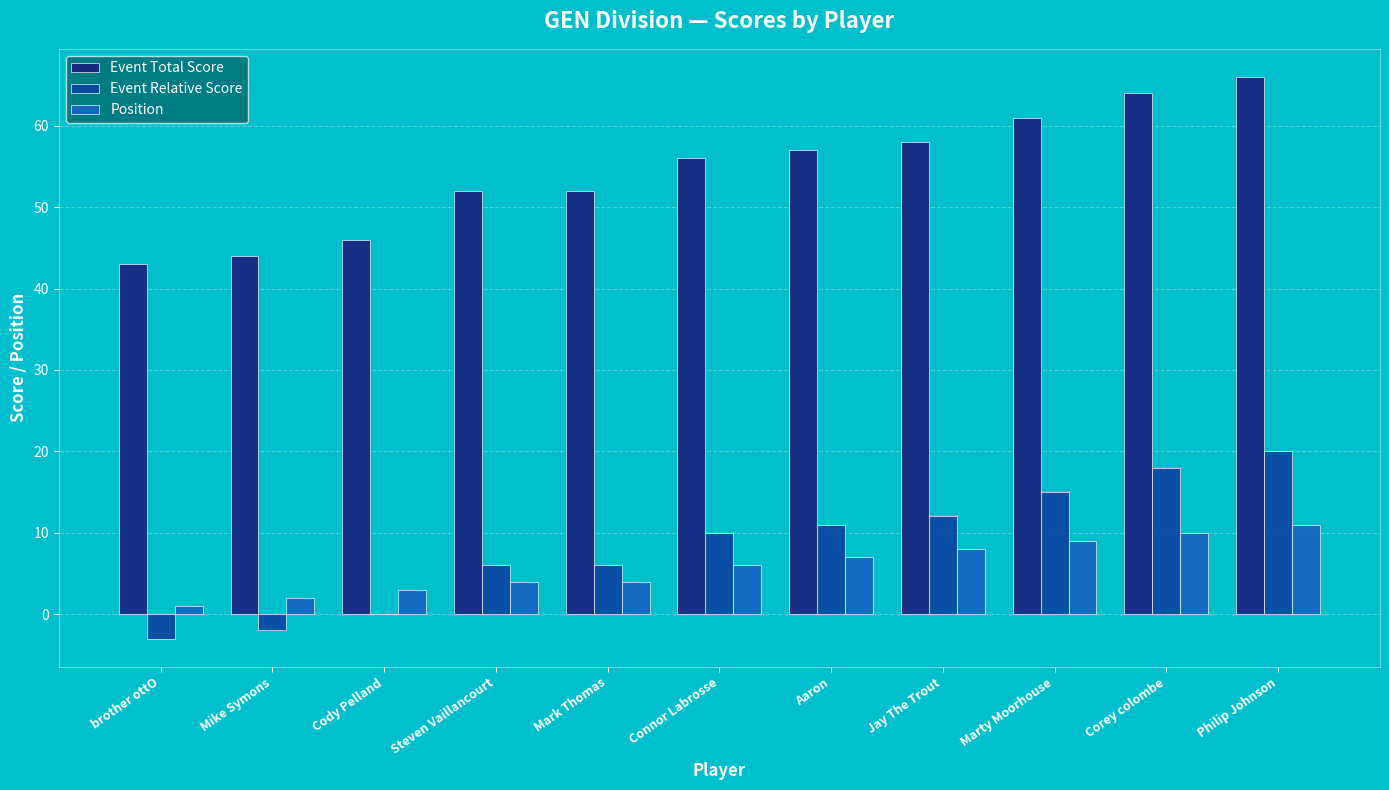

Reading left to right, what are all the values shown in this chart?

Event Total Score: 43	44	46	52	52	56	57	58	61	64	66
Event Relative Score: -3	-2	0	6	6	10	11	12	15	18	20
Position: 1	2	3	4	4	6	7	8	9	10	11